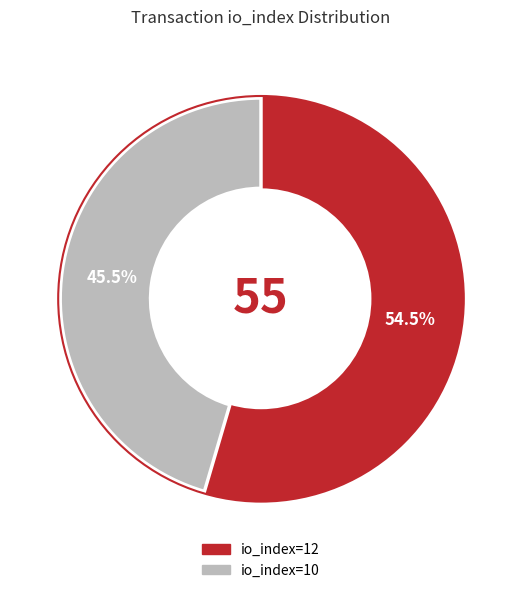

How much of the chart is everything except io_index=12?

45.5%